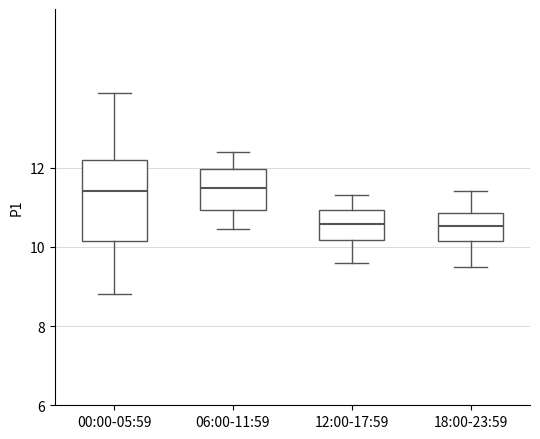

Reading left to right, read every box against the y-axis: the position of its median line, the range the box covers, and the ends of its whiskers. The values are not printed on the chart, so give them approximately, as read against the axis.

00:00-05:59: median 11.4, box 10.2 to 12.2, whiskers 8.8 to 13.8
06:00-11:59: median 11.4, box 11.0 to 12.0, whiskers 10.4 to 12.4
12:00-17:59: median 10.6, box 10.2 to 11.0, whiskers 9.6 to 11.4
18:00-23:59: median 10.6, box 10.2 to 10.8, whiskers 9.6 to 11.4